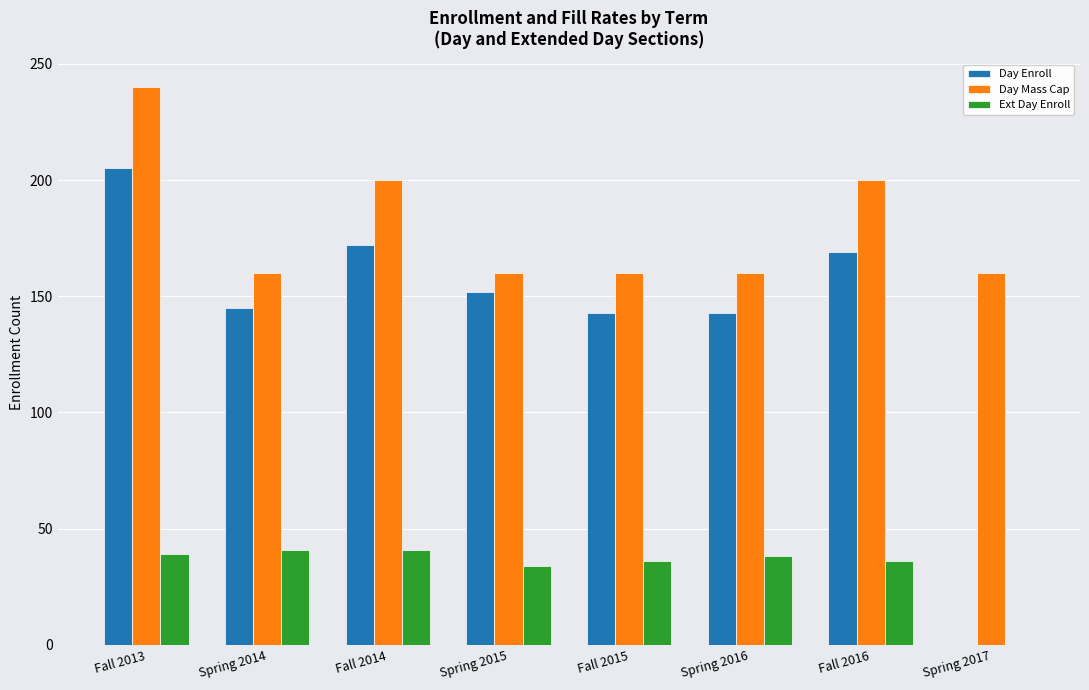

Which series has the largest total across all categories?

Day Mass Cap